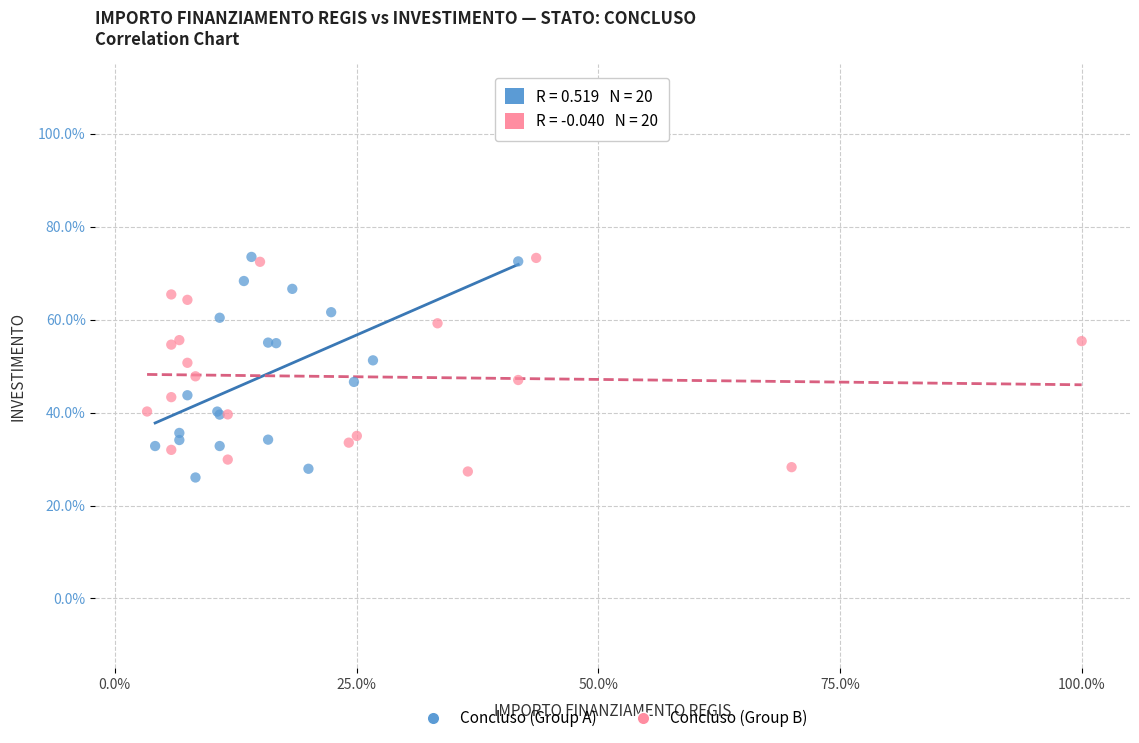

What are all the series names shown in the legend?

Concluso (Group A), Concluso (Group B)